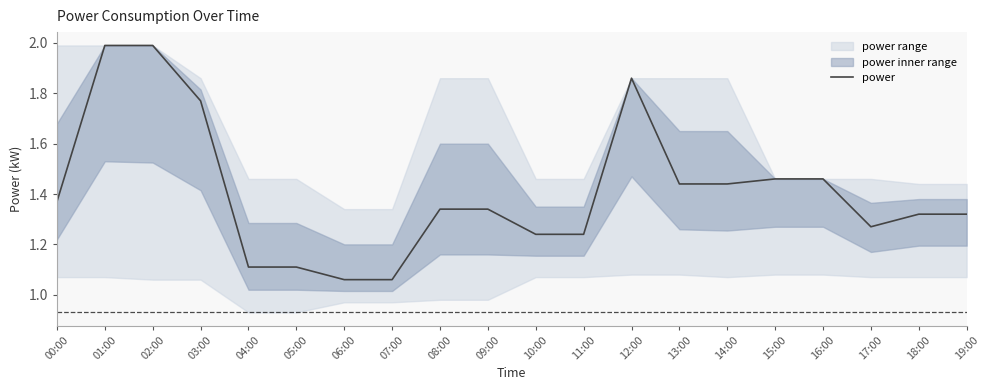

At which category does the data reach its first local peak?

12:00